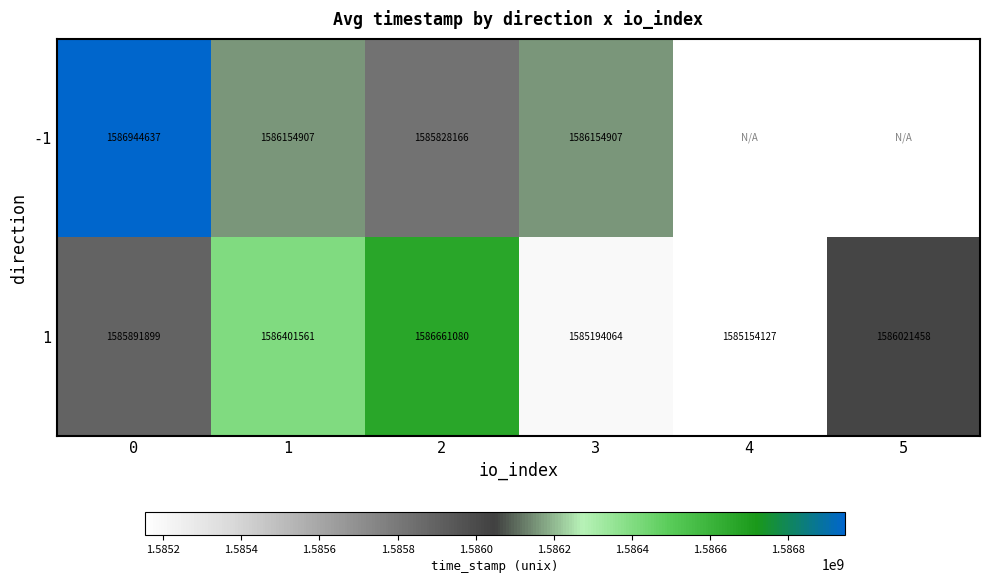

What is the spread (max minus min) of values at 0?

1052738